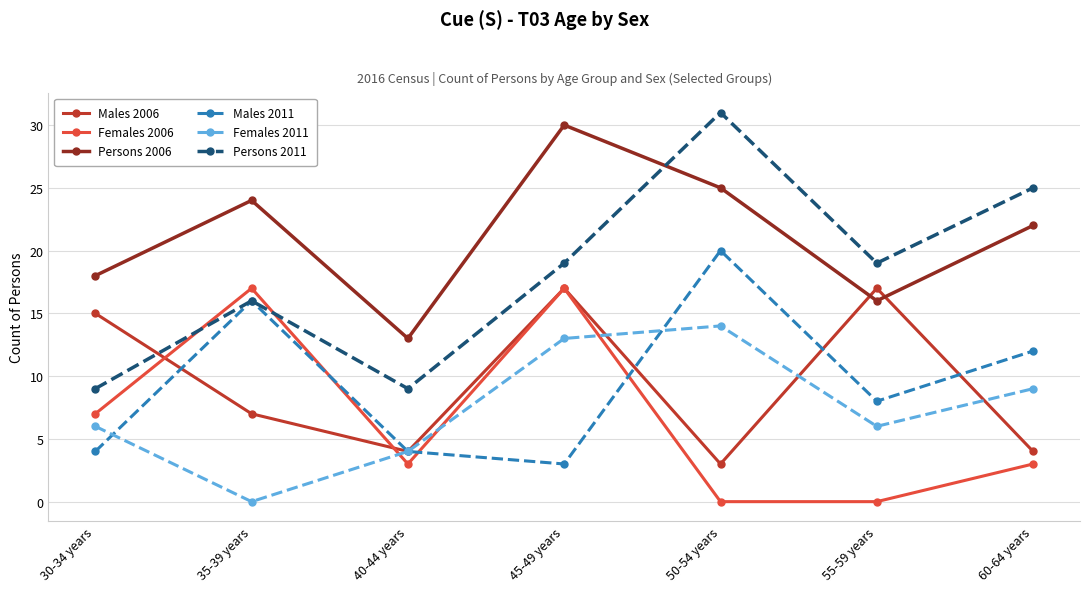

Is it true that Persons 2011 equals 25 at 60-64 years?

True